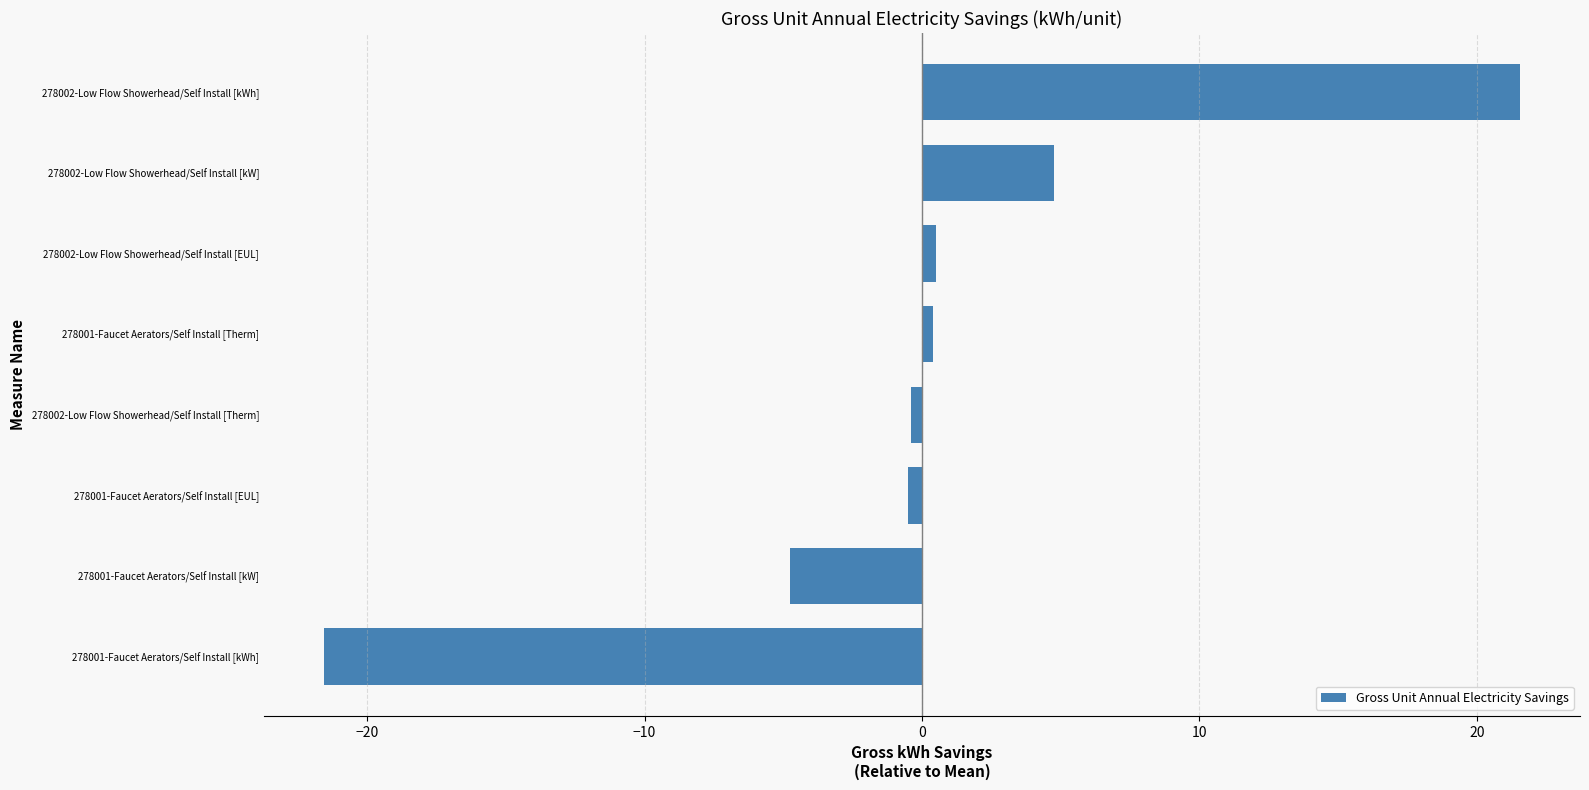

How many positive values are there?

4